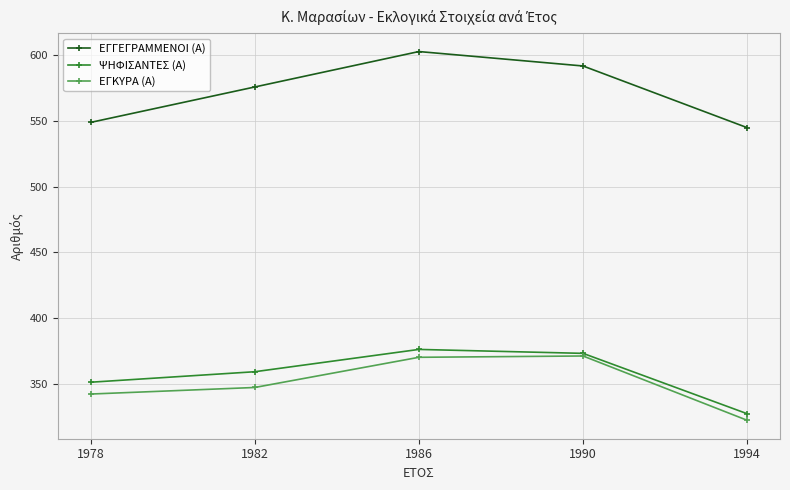

Which label corresponds to the largest value in the chart?

1986